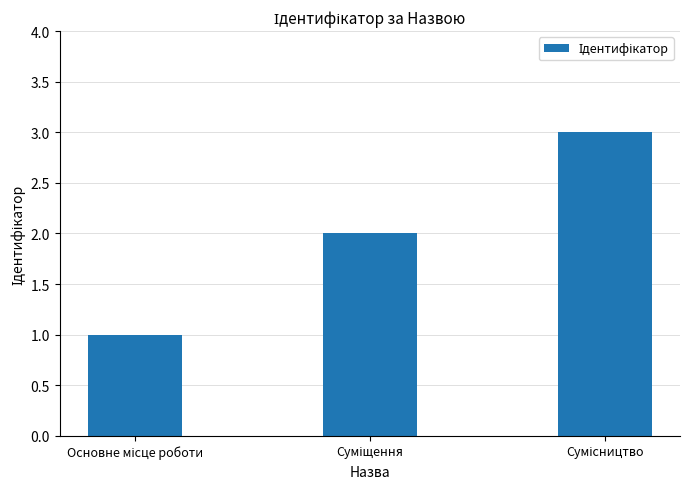

What is the sum of all values?

6